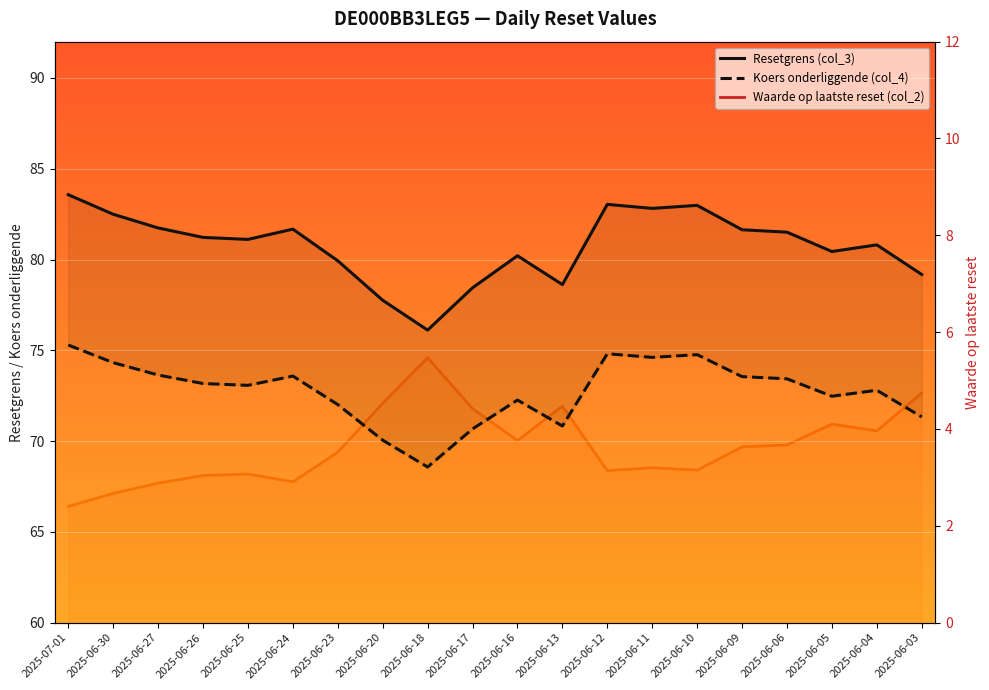

Reading right to left, transcribe all the data shown in this chart.

Resetgrens (col_3): 79.2	80.8	80.4	81.5	81.6	83.0	82.8	83.0	78.6	80.2	78.4	76.1	77.8	79.9	81.7	81.1	81.2	81.7	82.5	83.6
Koers onderliggende (col_4): 71.3	72.8	72.5	73.4	73.5	74.8	74.6	74.8	70.8	72.3	70.7	68.6	70.0	72.0	73.6	73.1	73.2	73.6	74.3	75.3
Waarde op laatste reset (col_2): 4.7	4.0	4.1	3.7	3.6	3.1	3.2	3.1	4.5	3.8	4.4	5.5	4.5	3.5	2.9	3.1	3.0	2.9	2.7	2.4